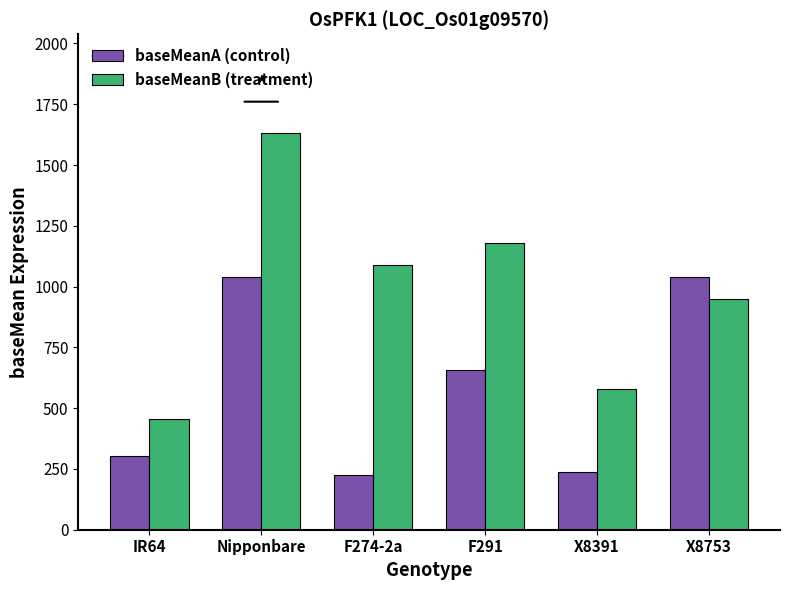

What is the sum of all baseMeanA (control) values?

3498.6